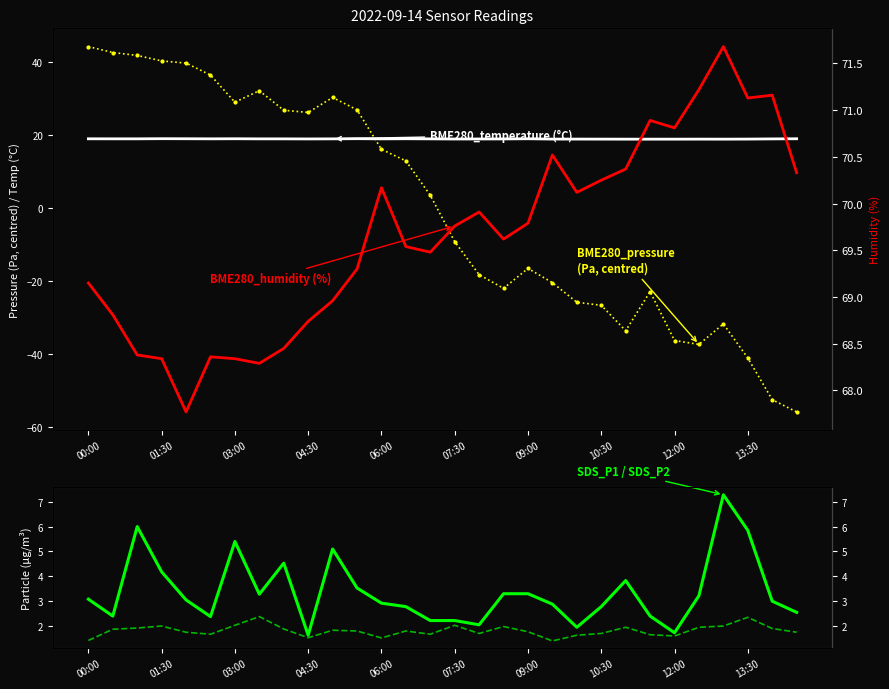

After their last crossing, which series has the higher values: SDS_P2 or BME280_pressure (centred)?

SDS_P2